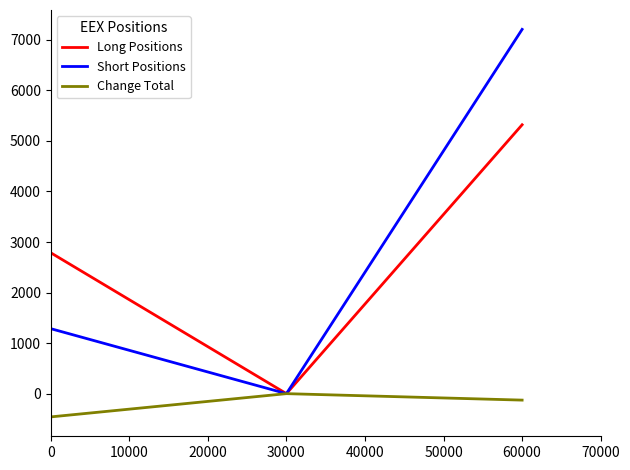

What is the average value of the Short Positions series?

2831.2